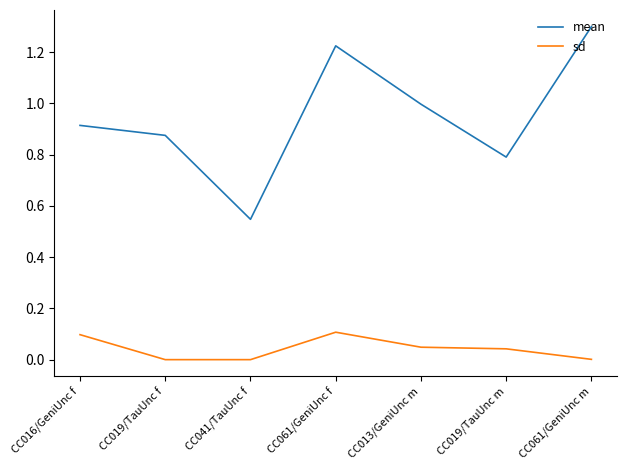

What are all the series names shown in the legend?

mean, sd